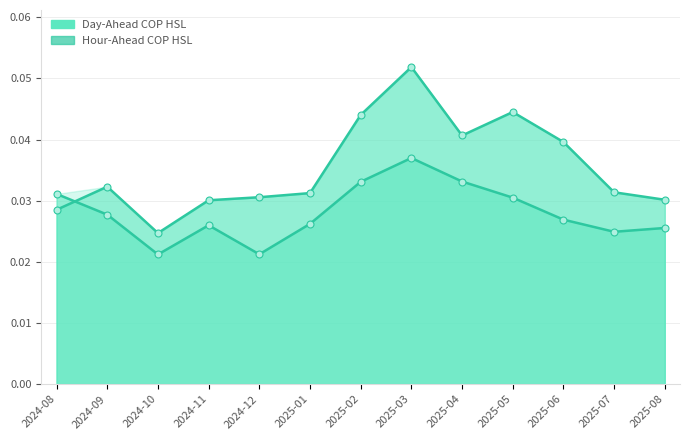

What is the value of the Day-Ahead COP HSL point at the 8th from the left?

0.1